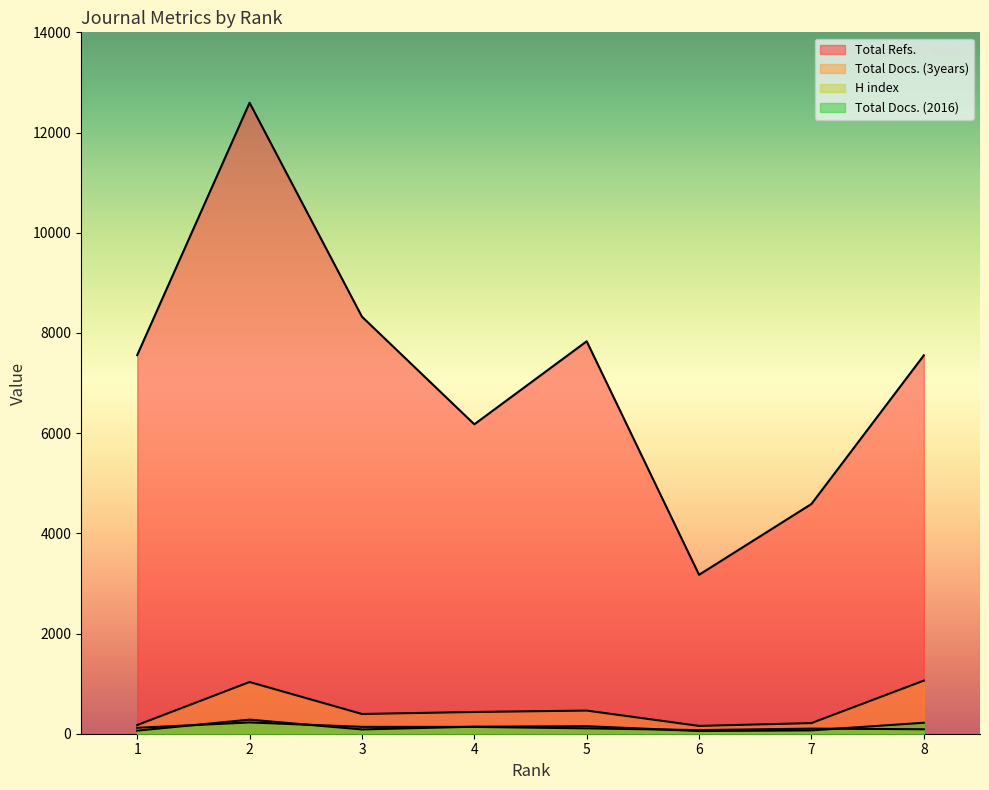

True or false: Total Docs. (2016) and Total Refs. intersect in this chart.

False